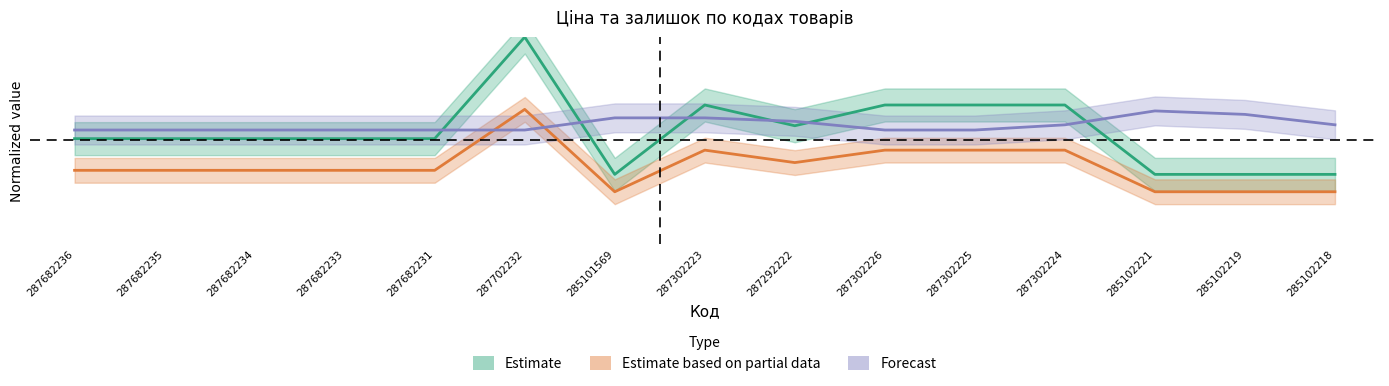

Does the chart have visible grid lines?

No